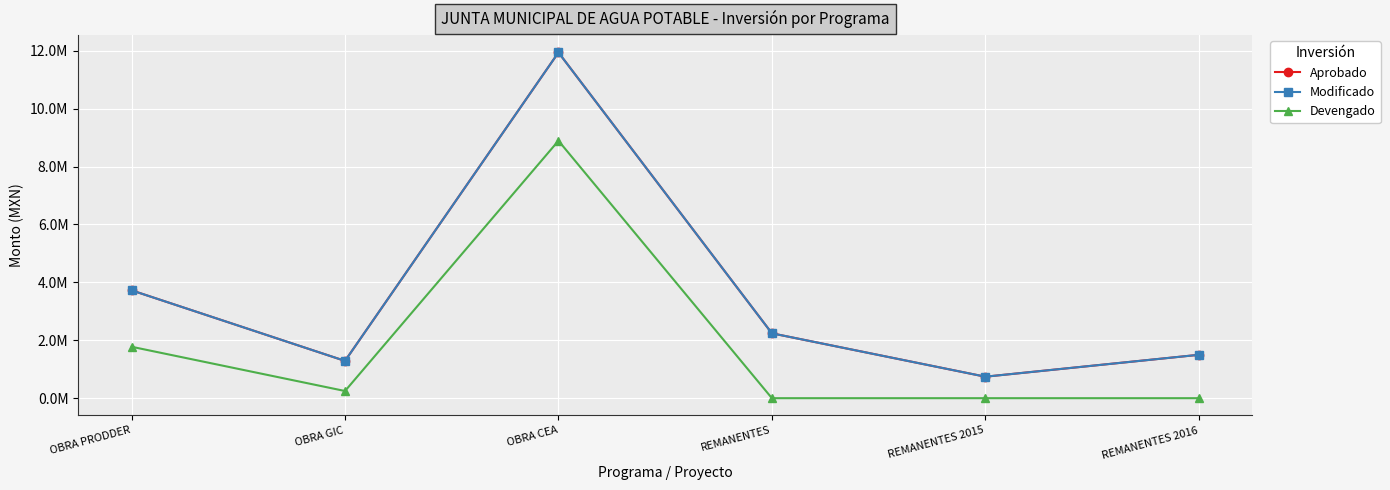

What position from the left is REMANENTES 2015?

5